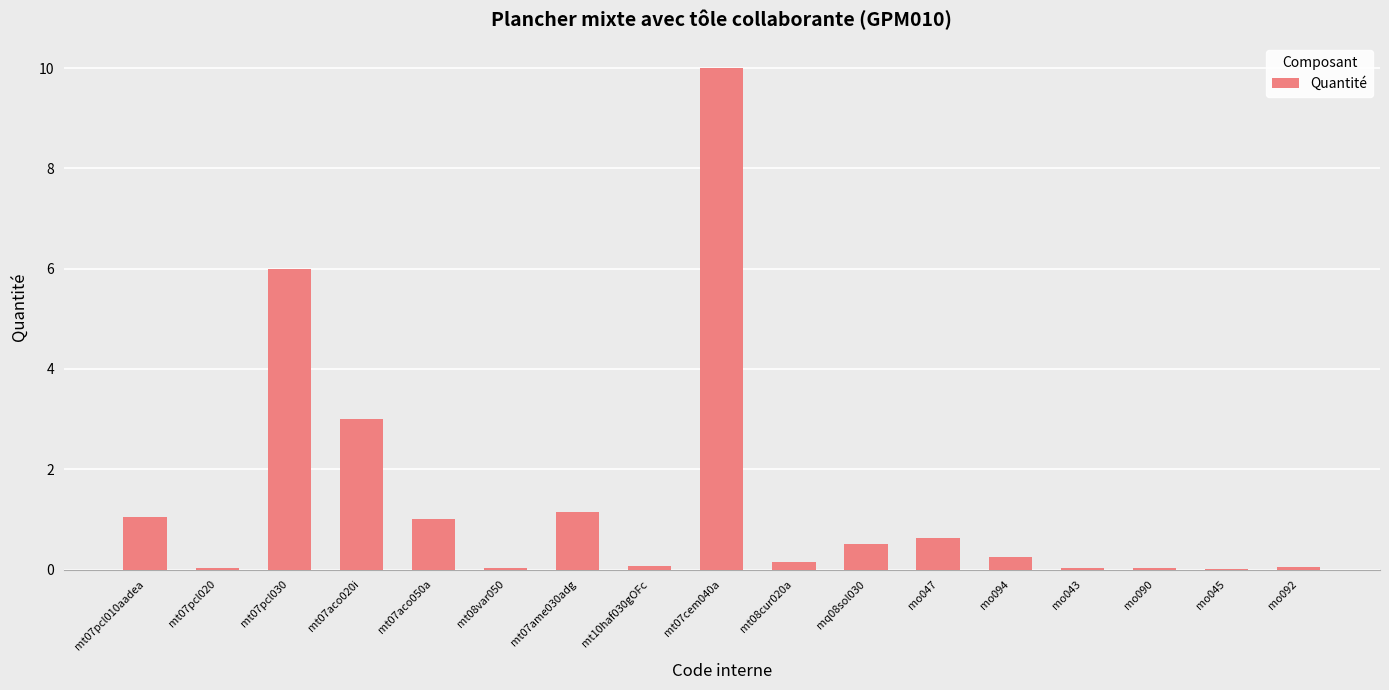

What is the average value?

1.4